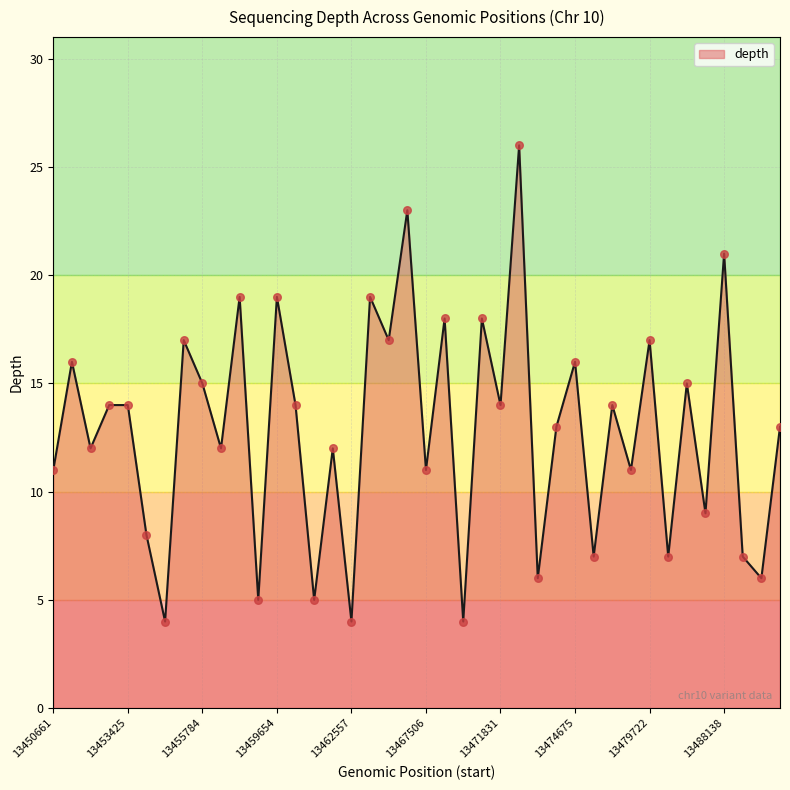

What is the smallest value displayed?

4